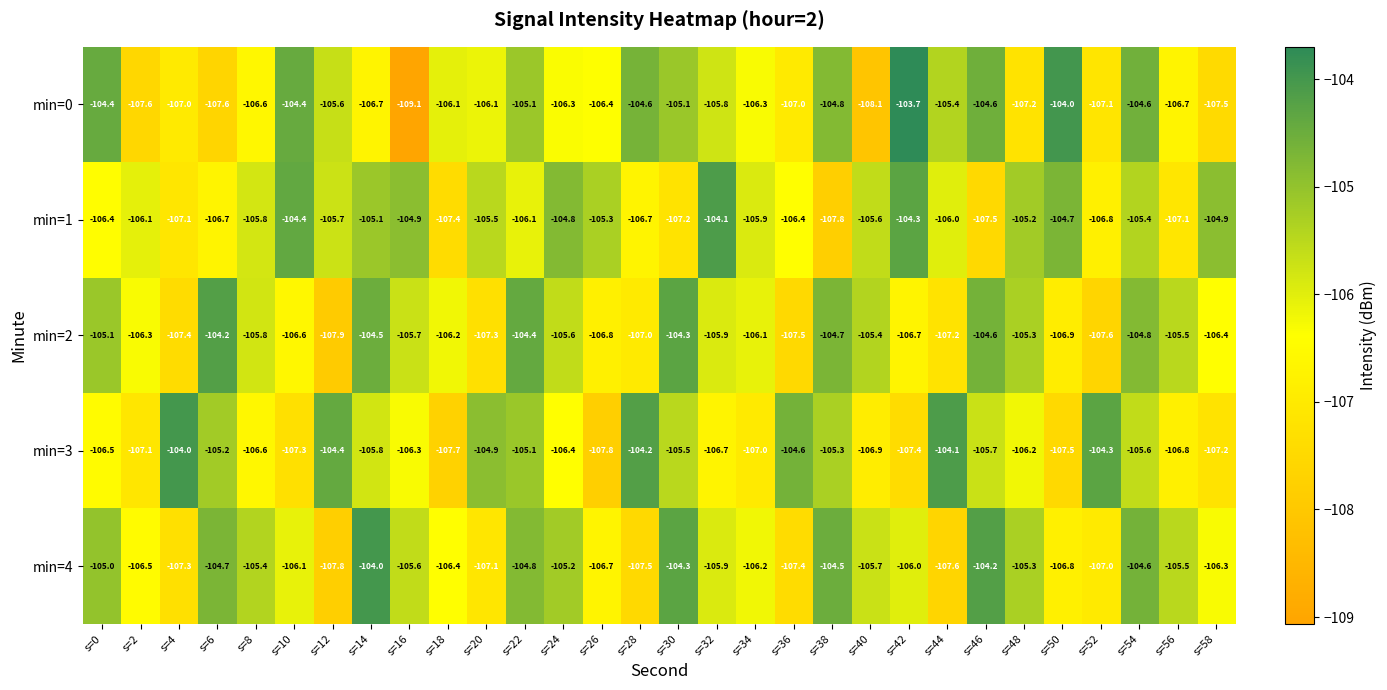

At which category is the sum across all series the highest?

s=54